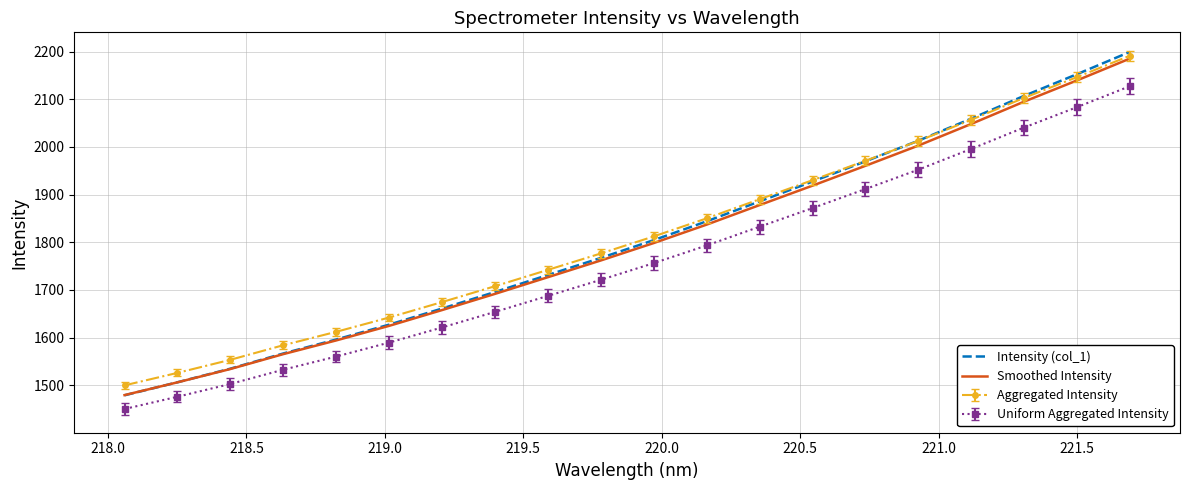

Which series has the widest spread of values?

Intensity (col_1)